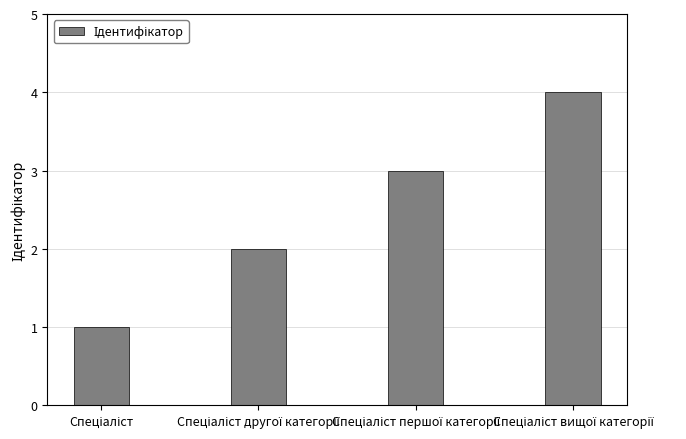

What is the sum of all values?

10